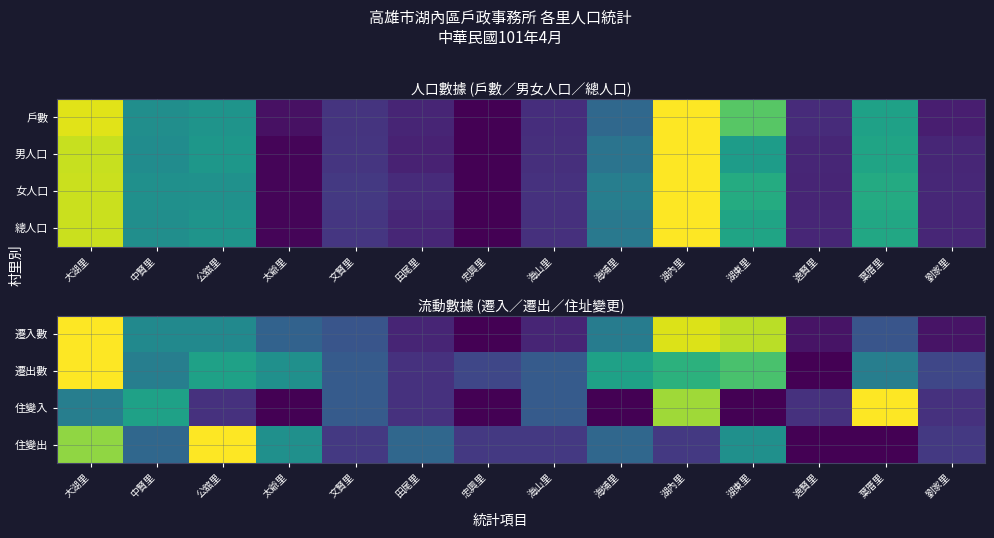

Which has a higher value, 湖東里 or 海山里?

湖東里